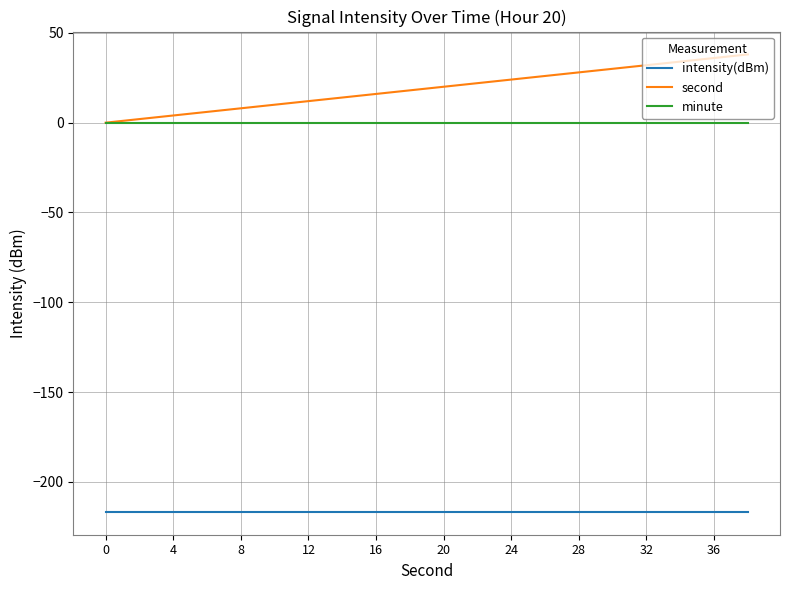

True or false: minute and intensity(dBm) intersect in this chart.

False